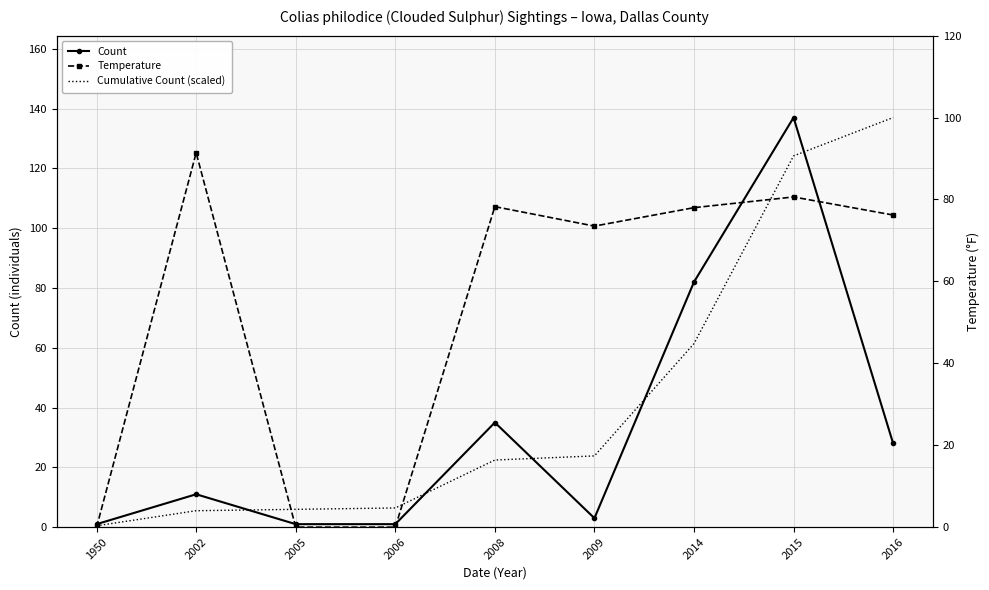

What is the difference between the second highest and second lowest values in the Temperature series?

80.6